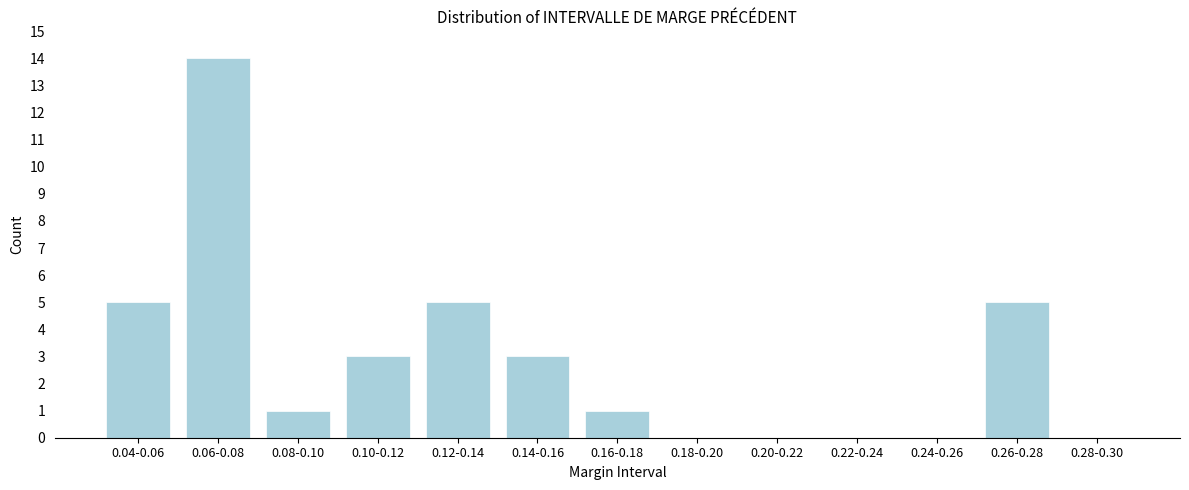

Reading left to right, what are all the values shown in this chart?

0.04-0.06=5	0.06-0.08=14	0.08-0.10=1	0.10-0.12=3	0.12-0.14=5	0.14-0.16=3	0.16-0.18=1	0.18-0.20=0	0.20-0.22=0	0.22-0.24=0	0.24-0.26=0	0.26-0.28=5	0.28-0.30=0